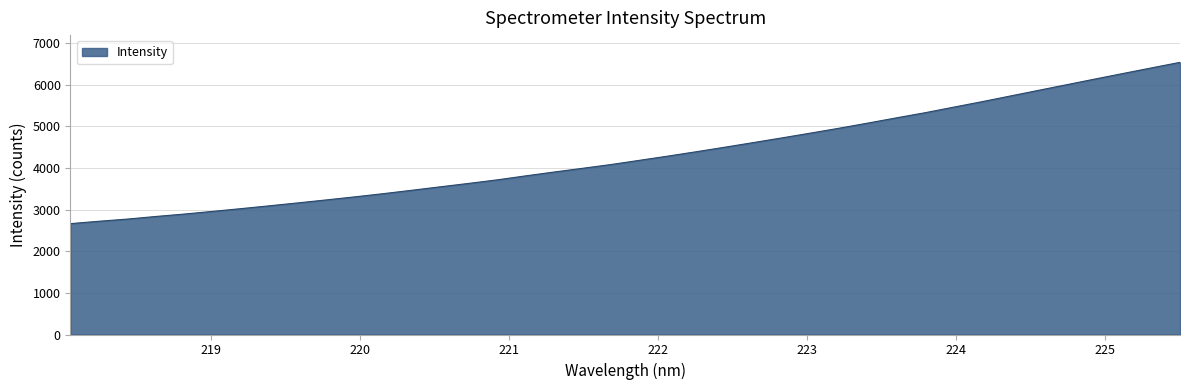

What is the smallest value displayed?

2663.1